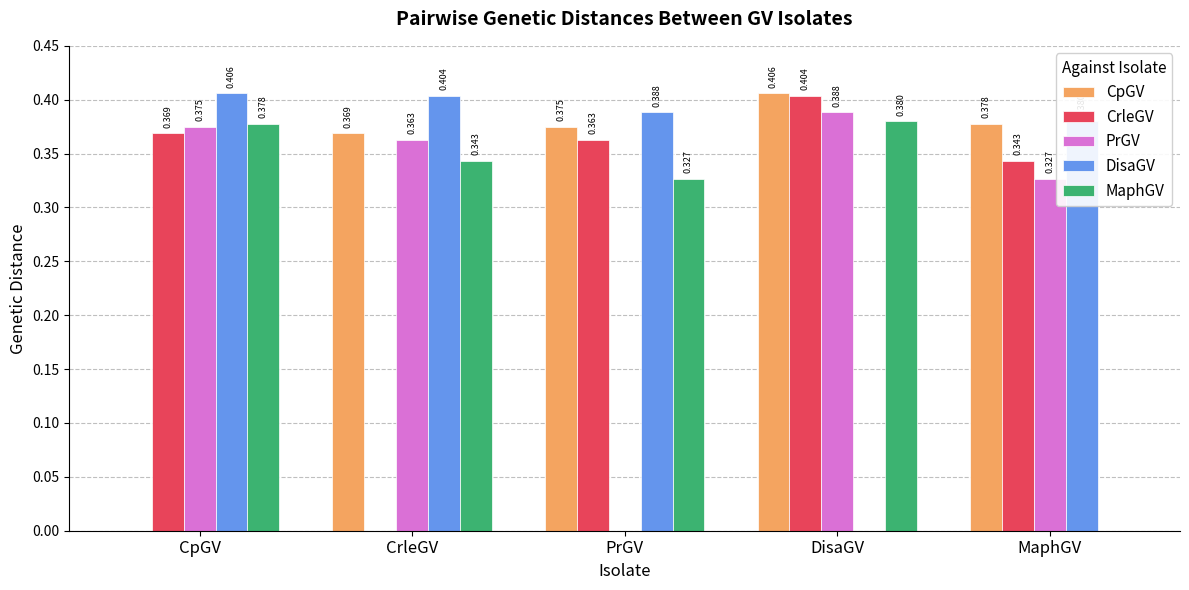

Where is CpGV nearest to the value 0?

CpGV